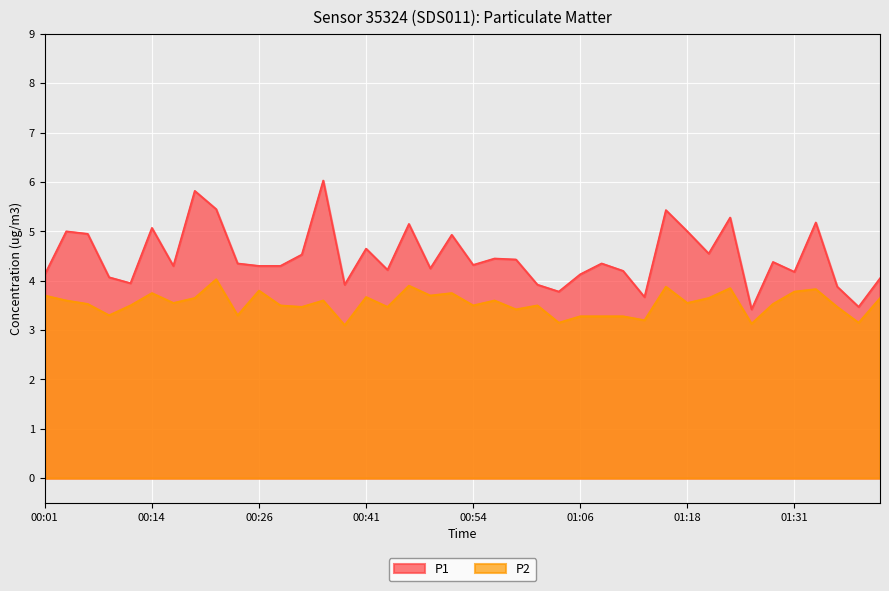

What is the value of the P2 point at the 29th from the left?

3.2